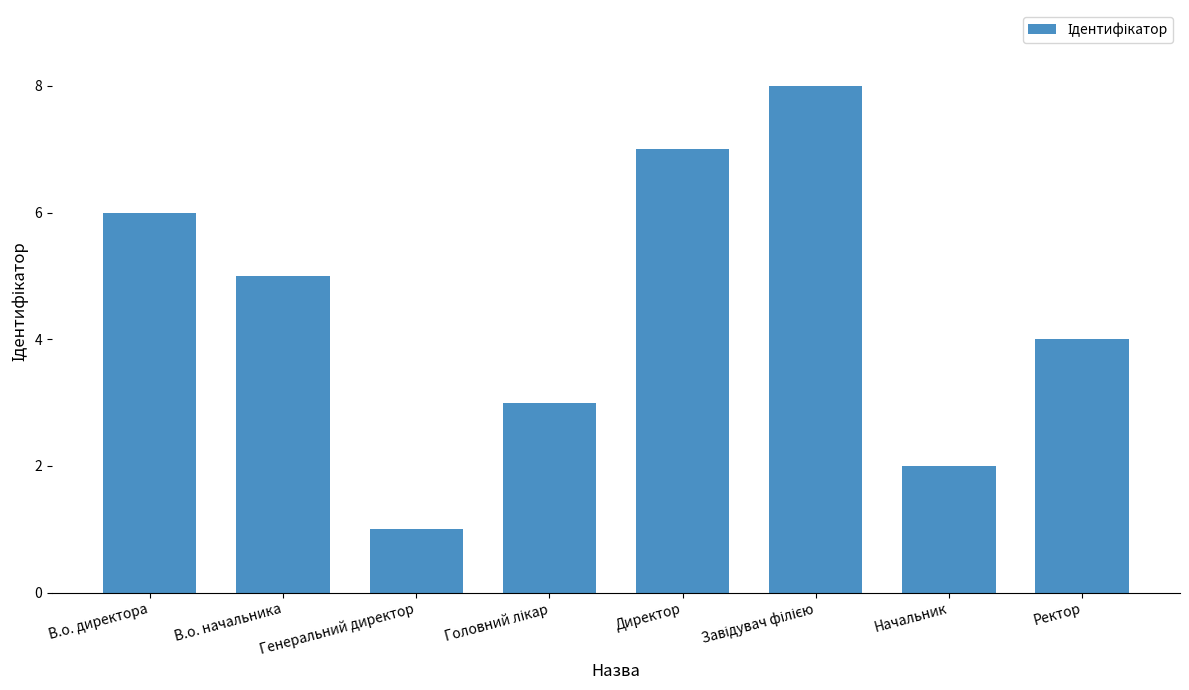

Reading left to right, transcribe all the data shown in this chart.

6	5	1	3	7	8	2	4